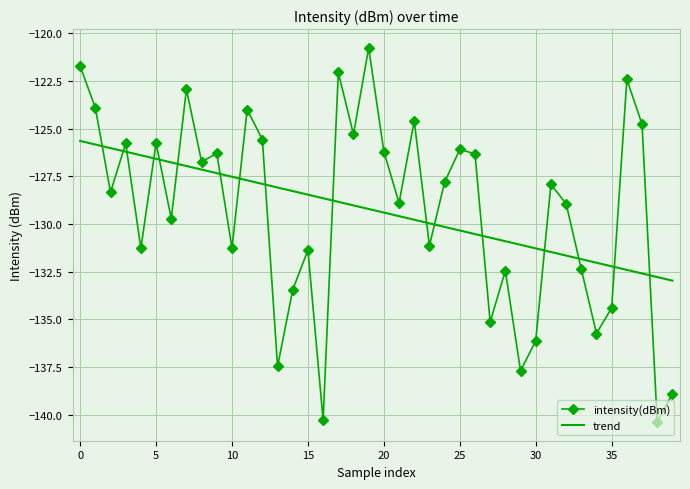

After their last crossing, which series has the higher values: intensity(dBm) or trend?

trend